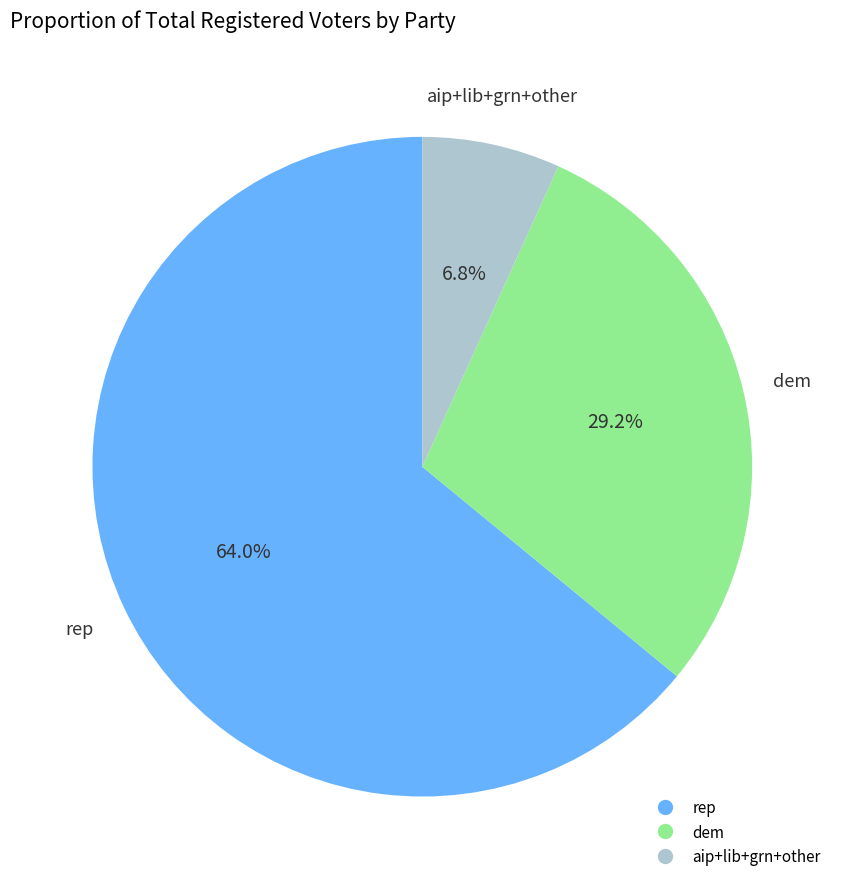

Is there a majority slice in this chart?

Yes